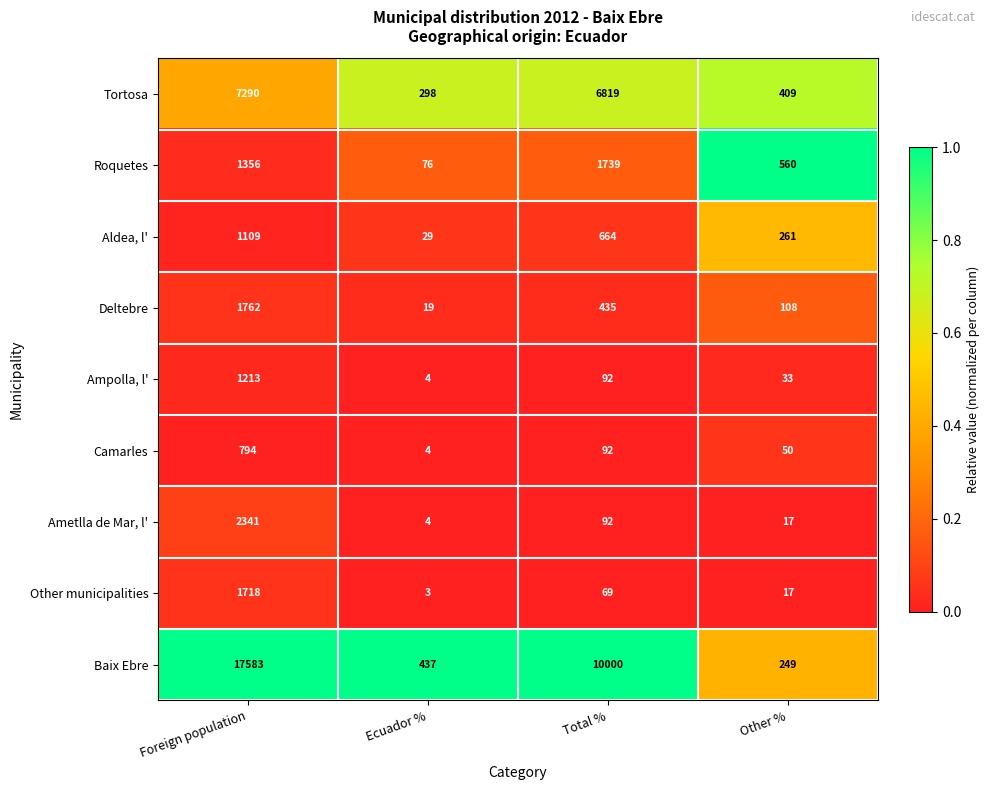

What is the total value across all series at Ecuador %?

874